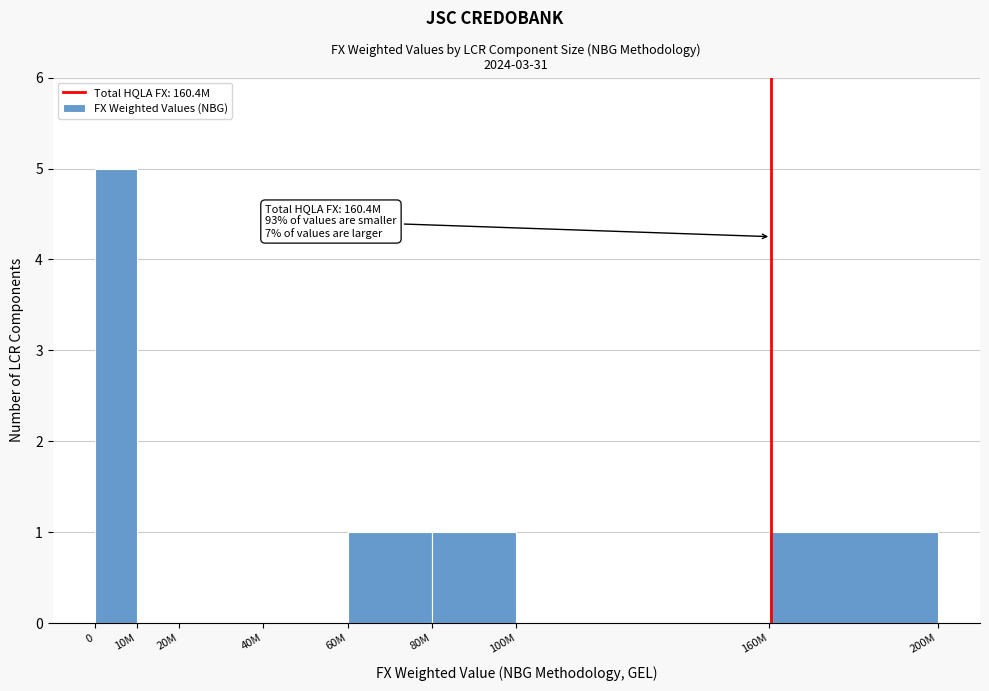

Reading right to left, transcribe all the data shown in this chart.

160M=1	100M=0	80M=1	60M=1	40M=0	20M=0	10M=0	0=5